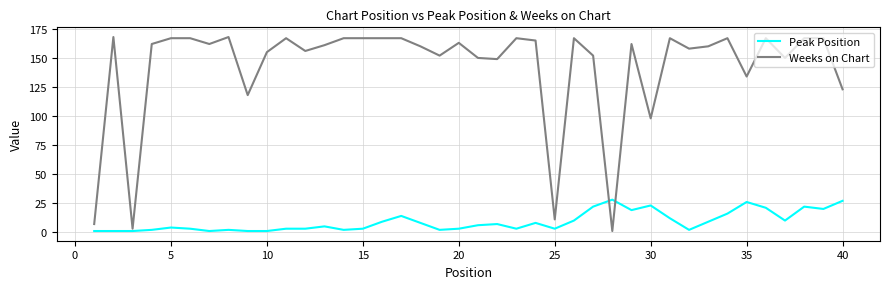

What is the sum of all Weeks on Chart values?

5686